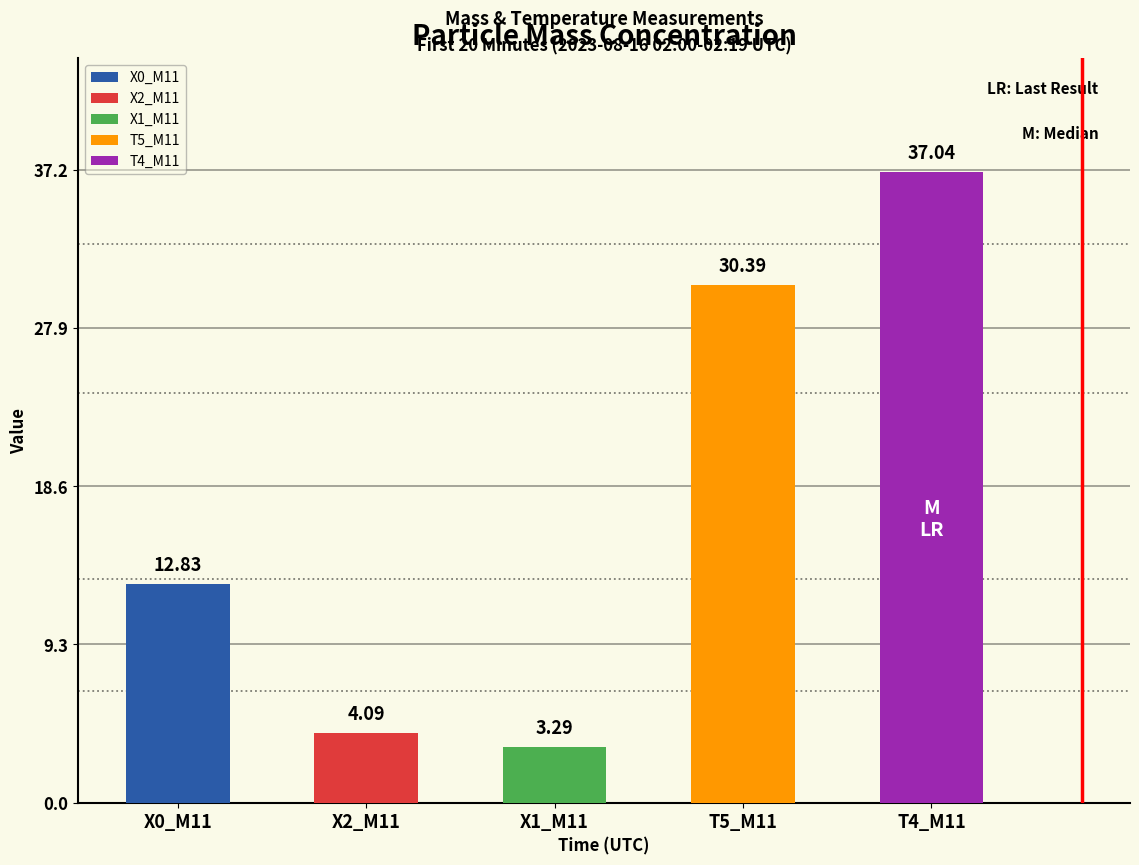

True or false: X1_M11 has a value of 5.2 at 02:17.

False